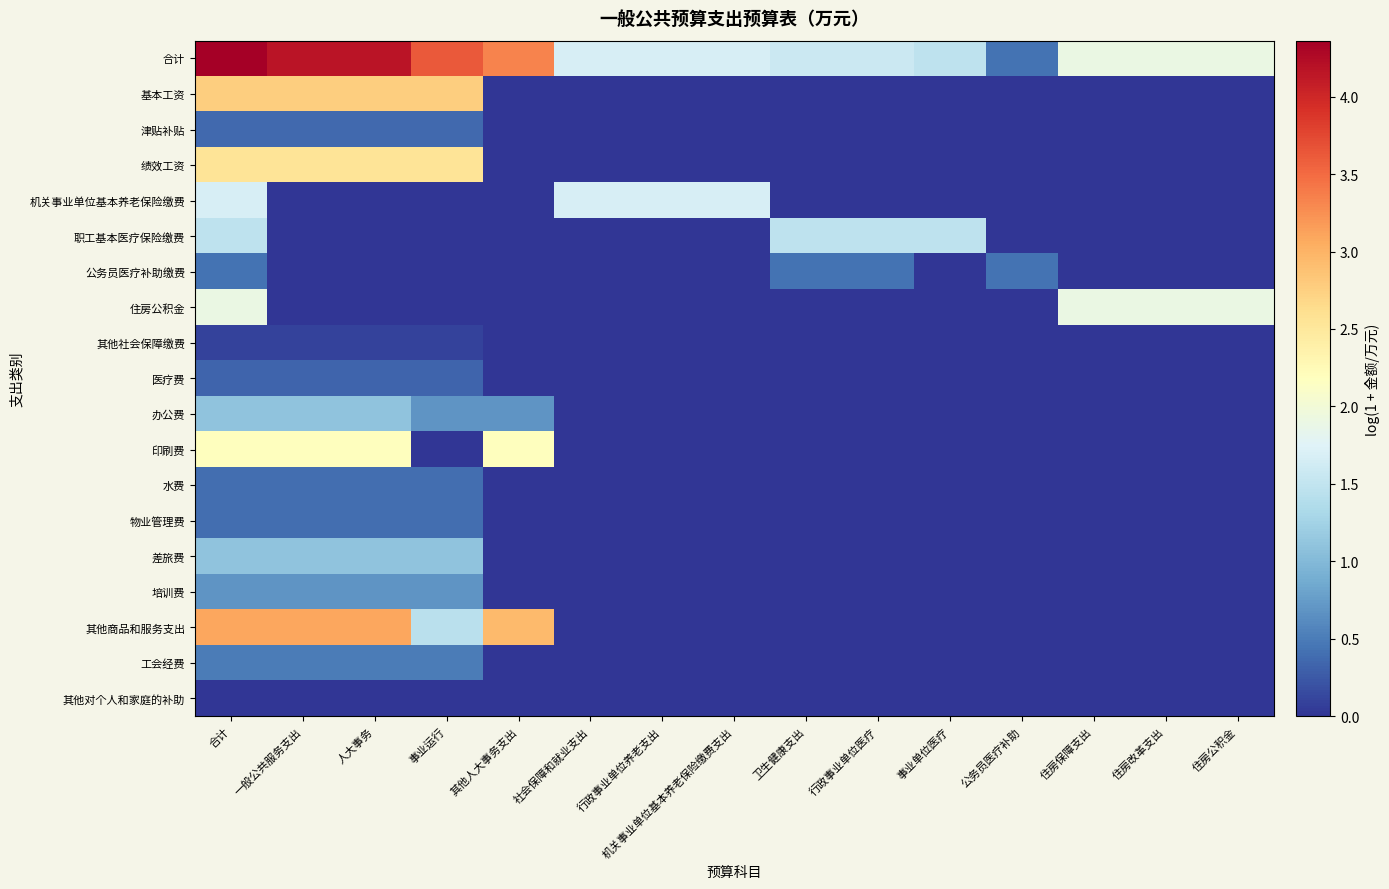

Which series has the largest total across all categories?

合计